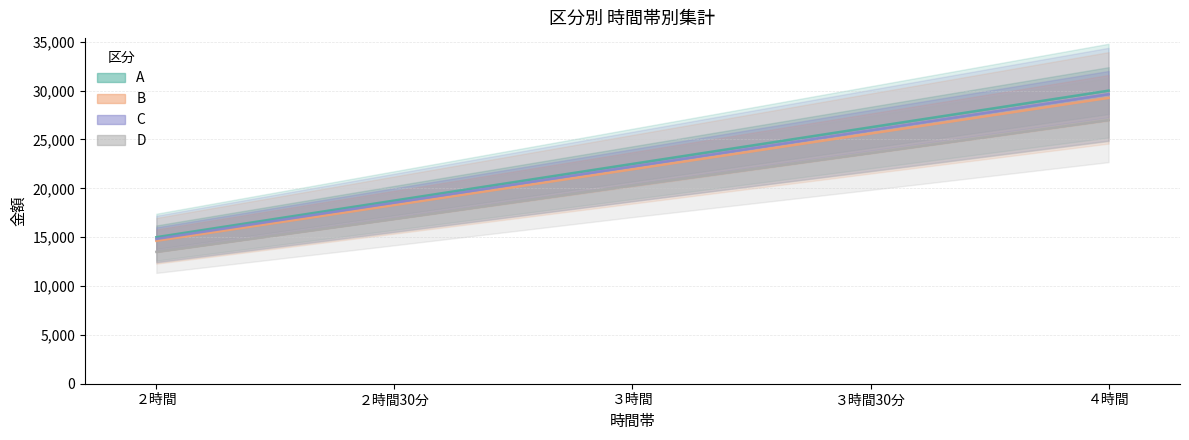

Count the number of categories in the chart.

5